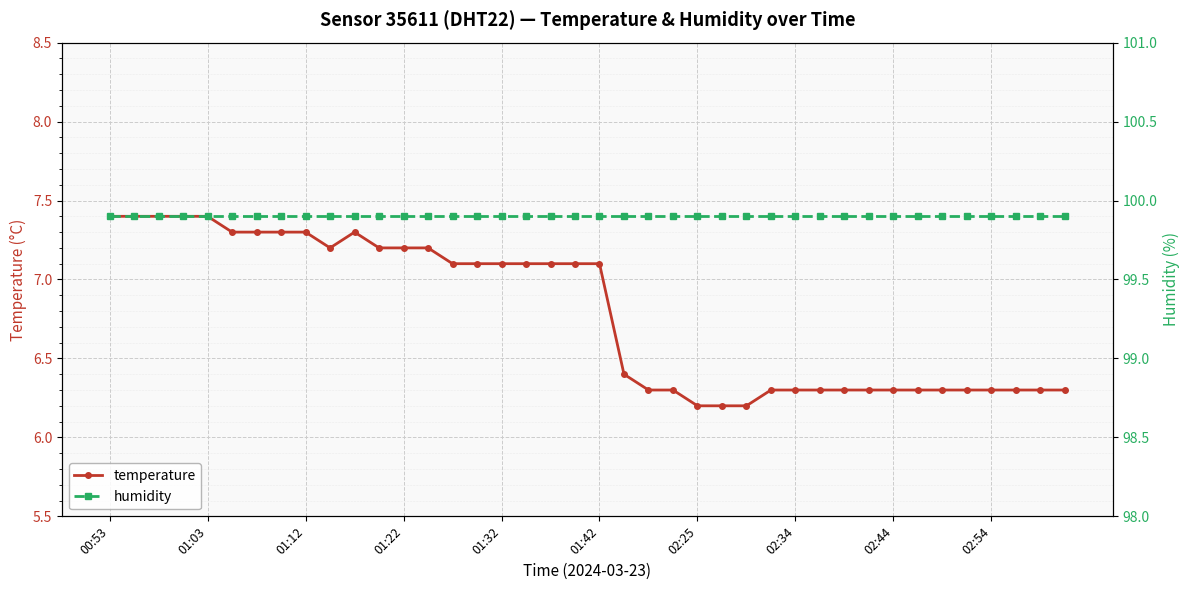

True or false: humidity and temperature intersect in this chart.

False